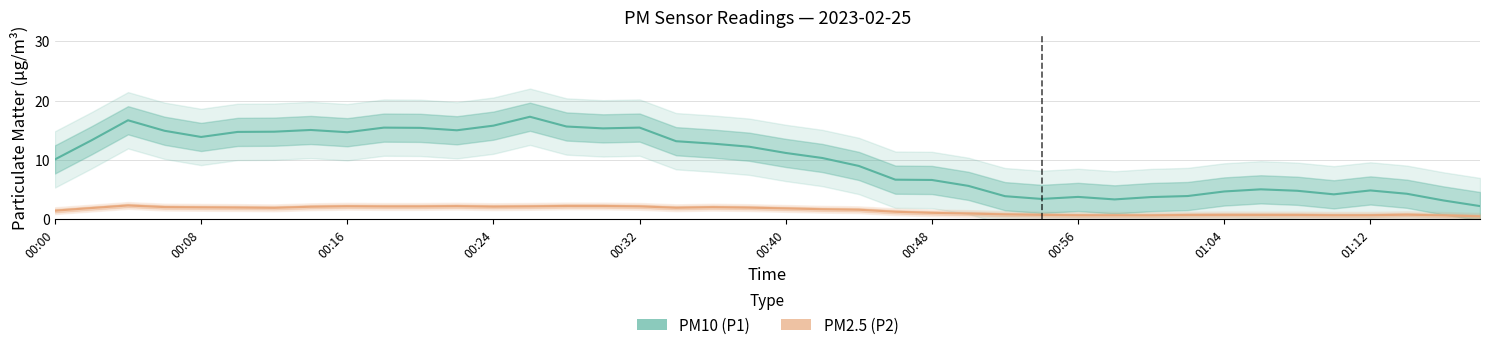

True or false: PM2.5 (P2) and PM10 (P1) cross at least once.

False